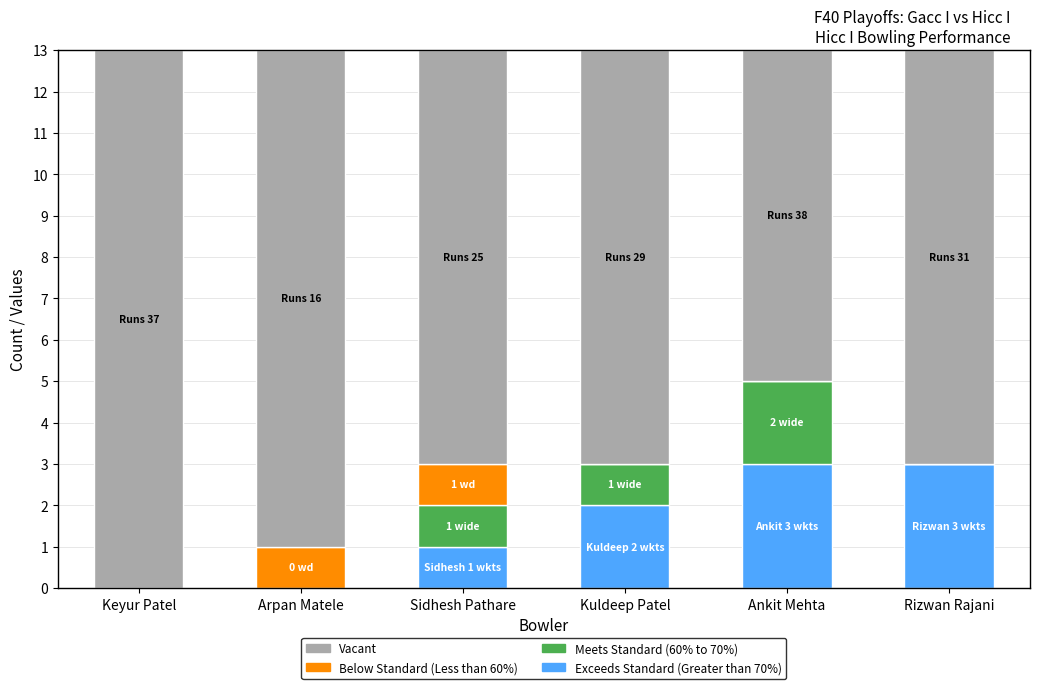

What is the total value across all series at Keyur Patel?

13